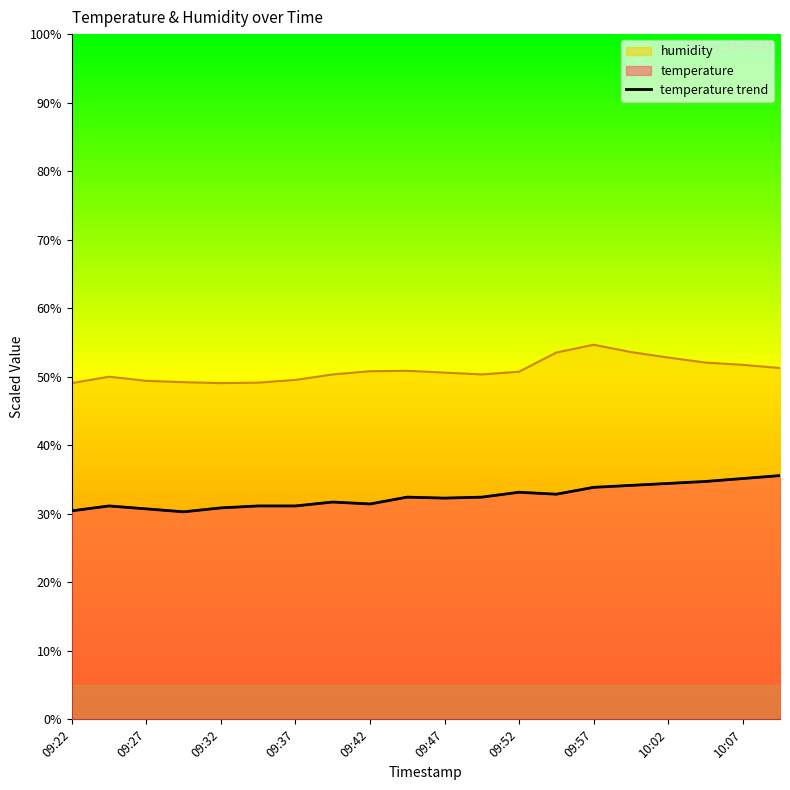

At which category does the data reach its first local peak?

09:27